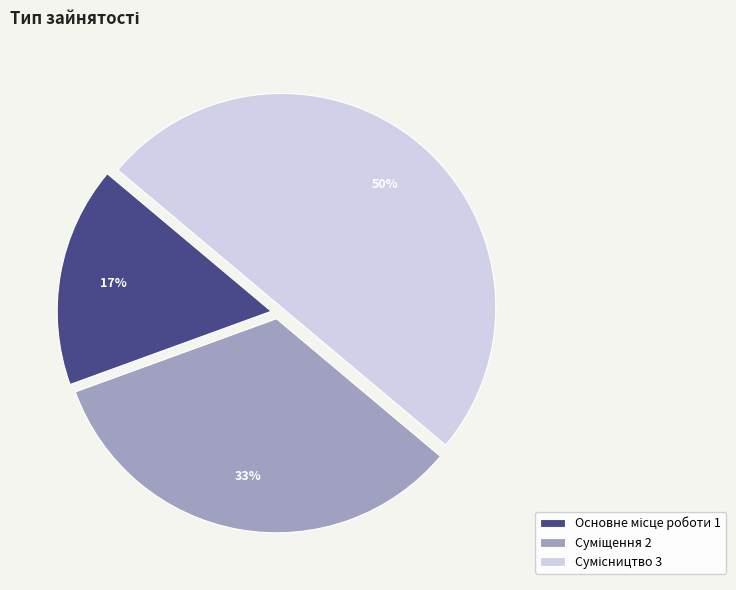

To the nearest percent, what is the average slice percentage?

33%